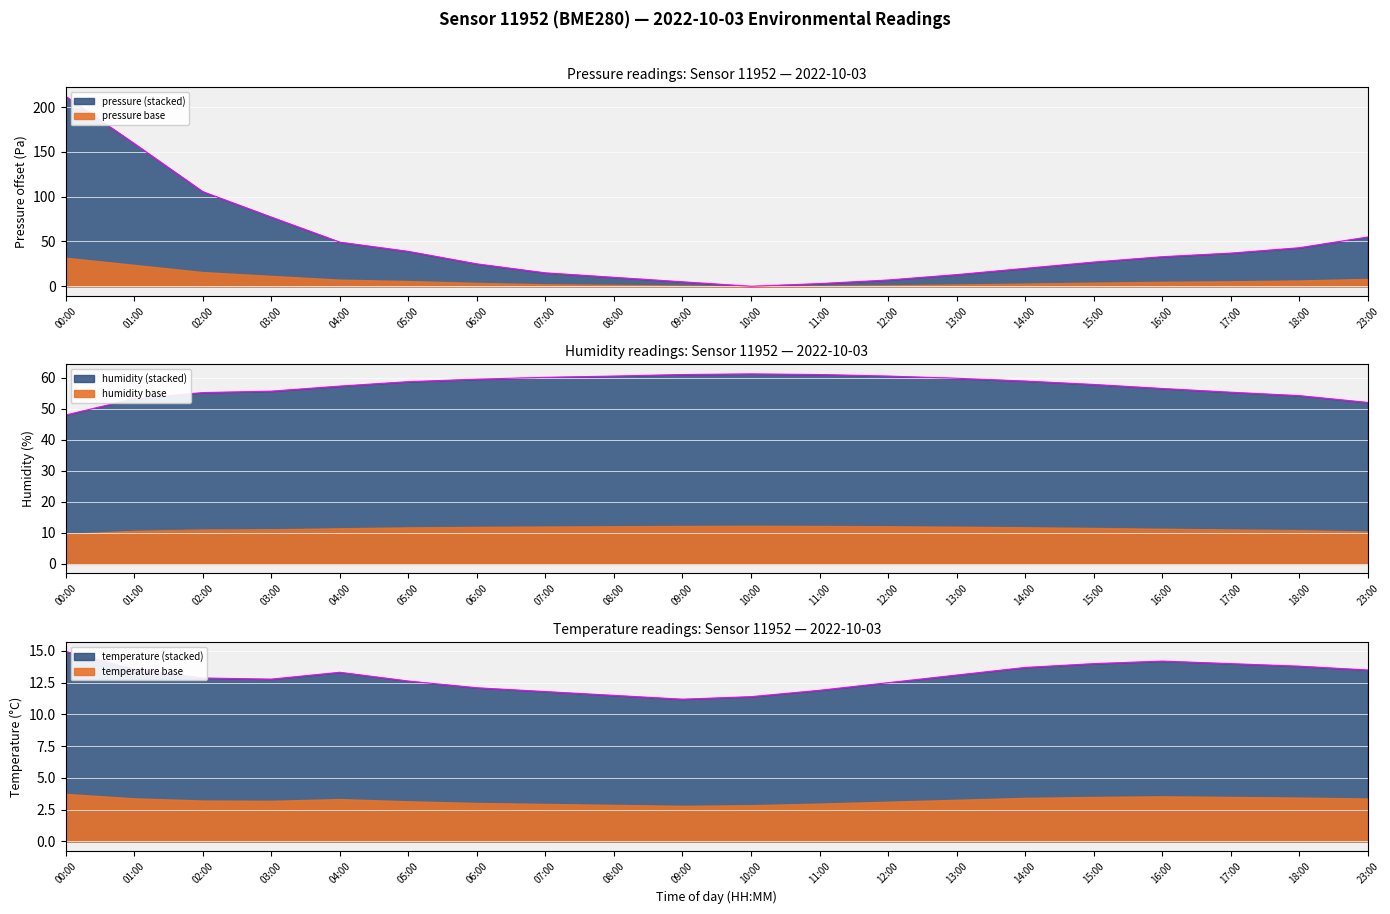

What is the difference between the maximum and minimum values in the pressure series?

211.9